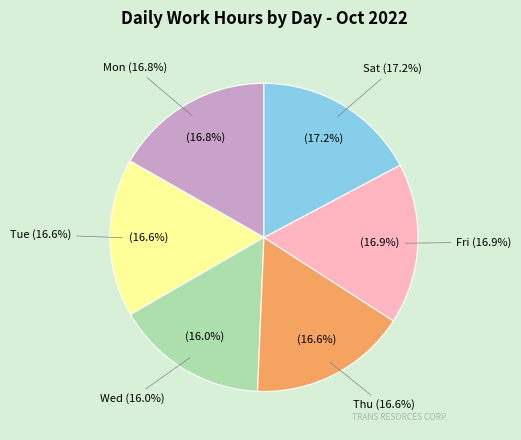

How many segments does this pie chart have?

6